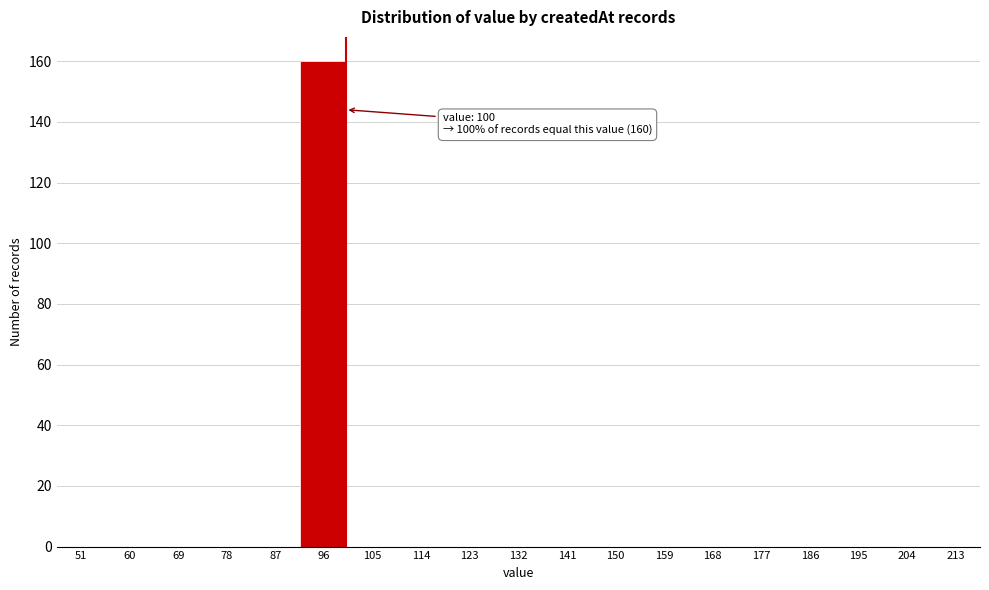

Reading right to left, list all the values displayed in this chart.

213=0	204=0	195=0	186=0	177=0	168=0	159=0	150=0	141=0	132=0	123=0	114=0	105=0	96=160	87=0	78=0	69=0	60=0	51=0